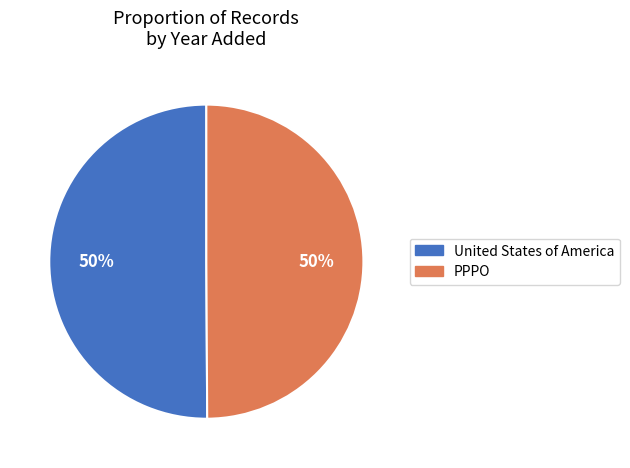

What percentage is the United States of America slice, to the nearest percent?

50%